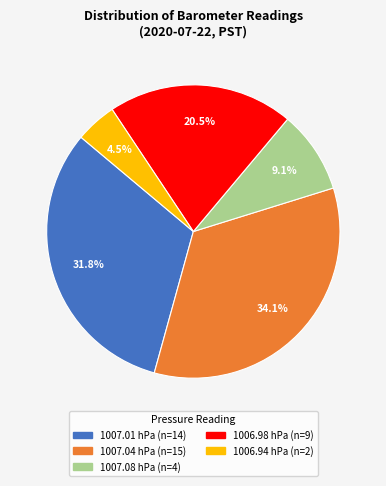

Is the sum of 1006.94 and 1007.08 greater than half?

No